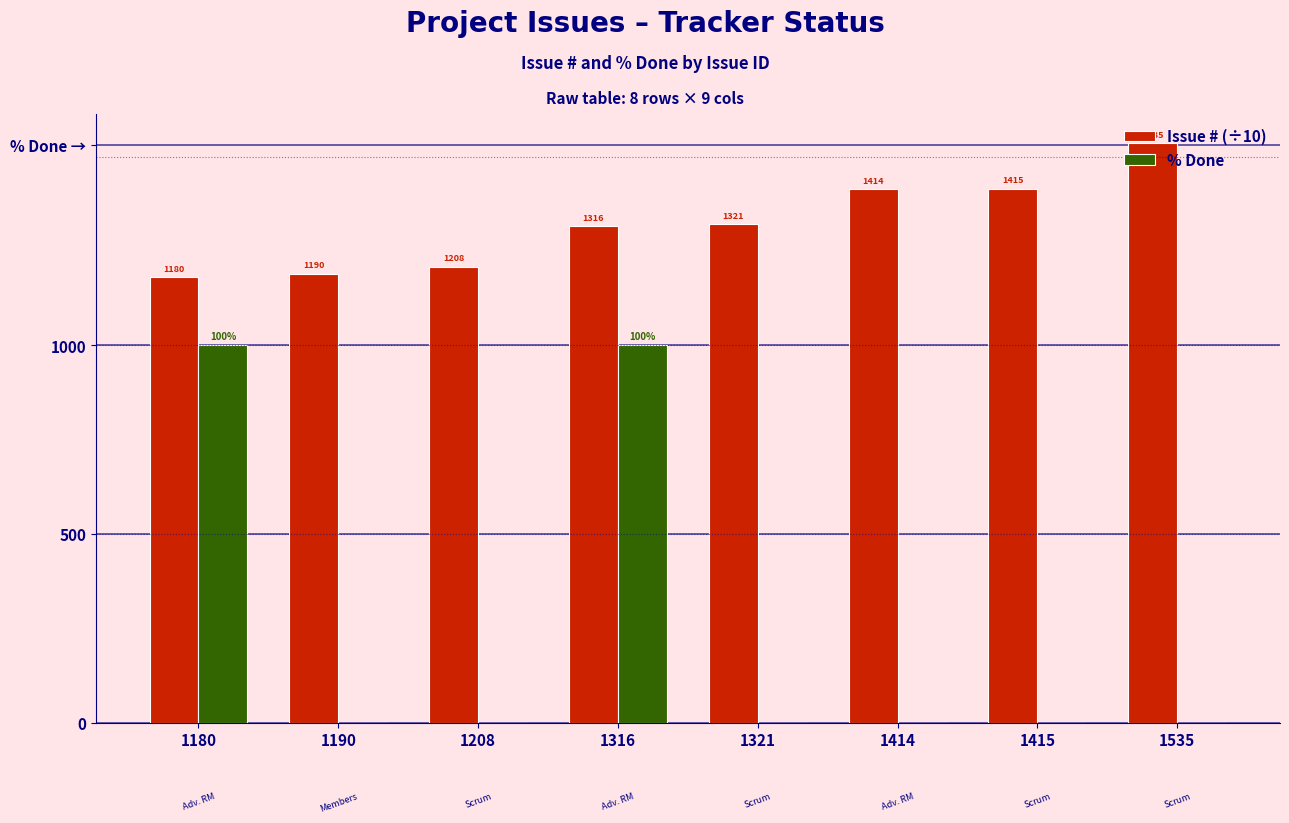

Reading left to right, transcribe all the data shown in this chart.

Issue # (÷10): 1180=118.0	1190=119.0	1208=120.8	1316=131.6	1321=132.1	1414=141.4	1415=141.5	1535=153.5
% Done: 1180=100.0	1190=0.0	1208=0.0	1316=100.0	1321=0.0	1414=0.0	1415=0.0	1535=0.0